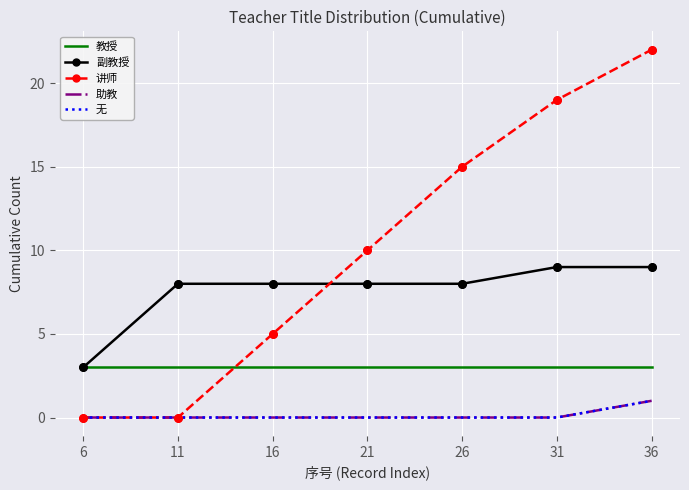

What are all the series names shown in the legend?

教授, 副教授, 讲师, 助教, 无